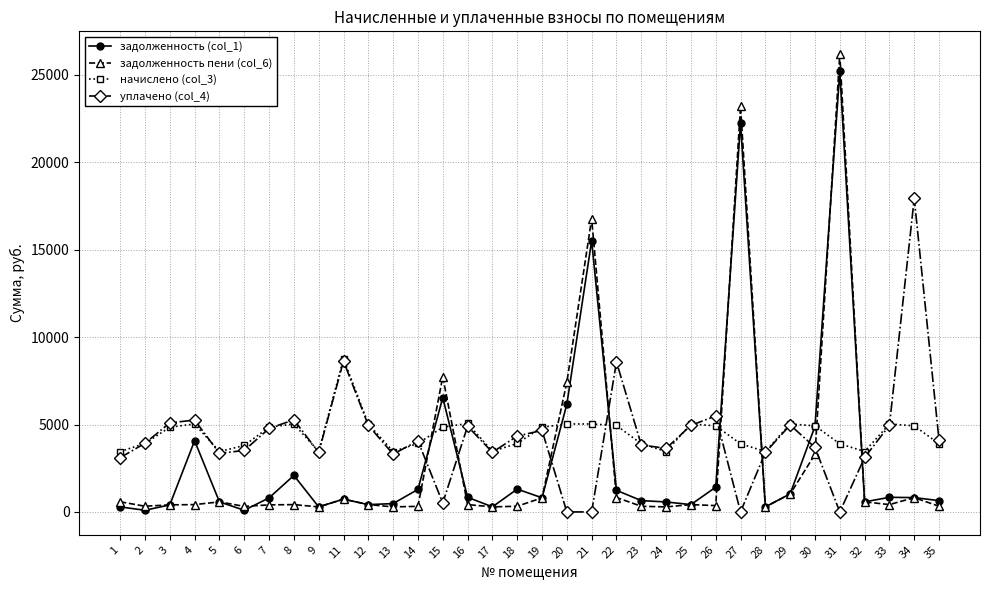

What is the highest value of the задолженность пени (col_6) series?

26182.1